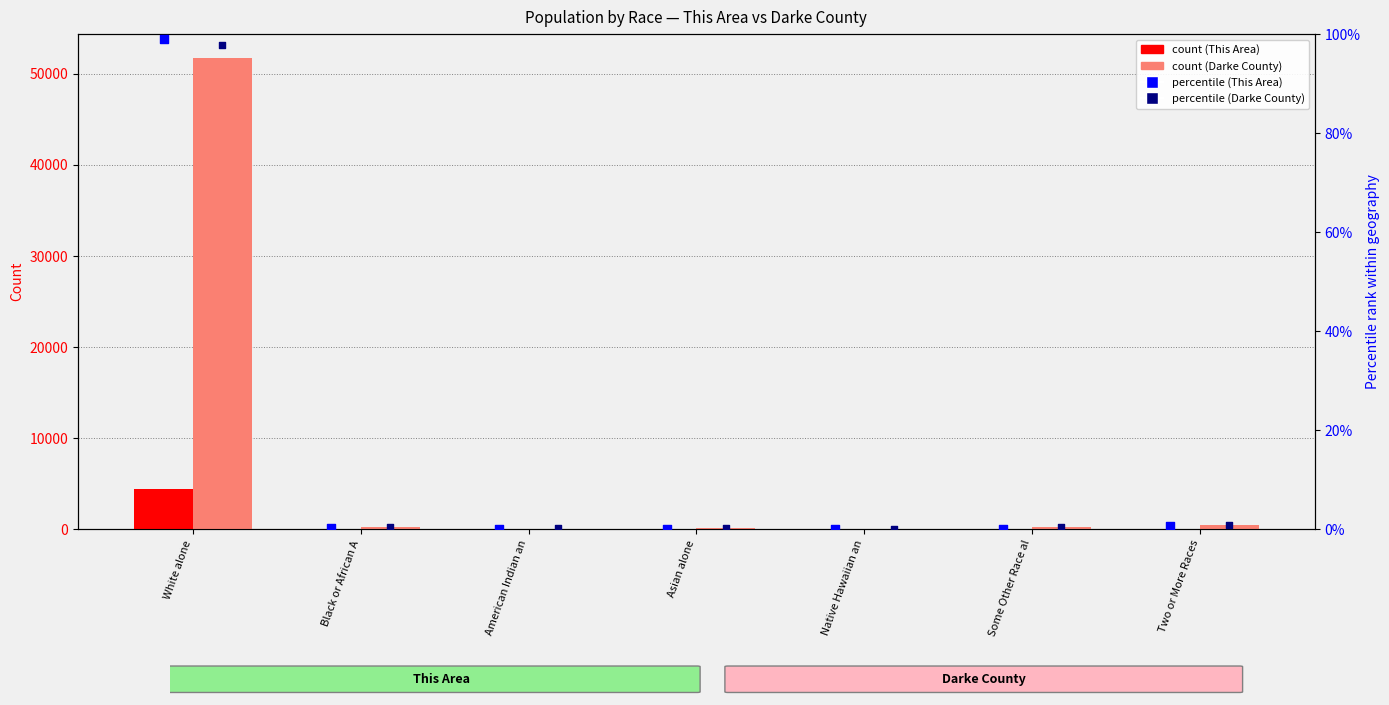

At which category is the sum across all series the highest?

White alone